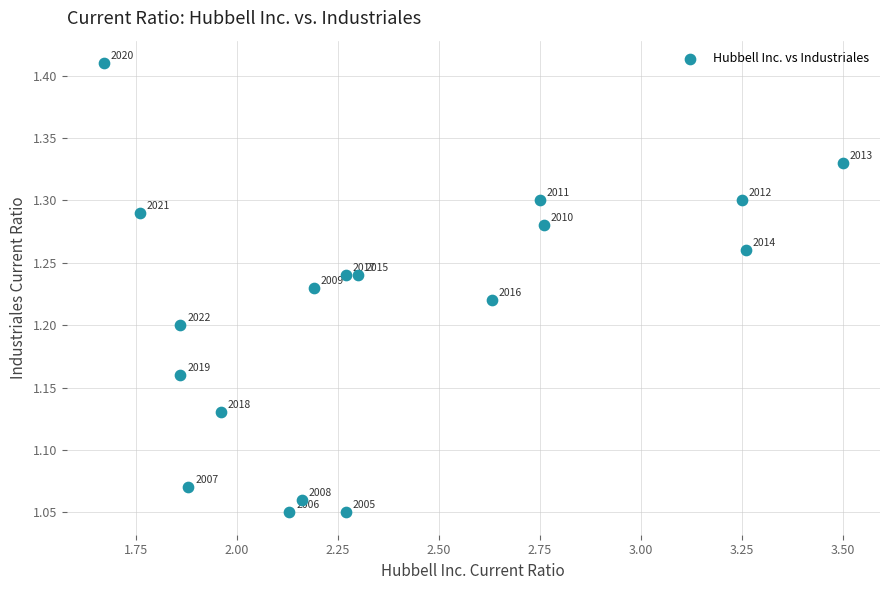

What is the range of Y values (max minus min)?

0.4